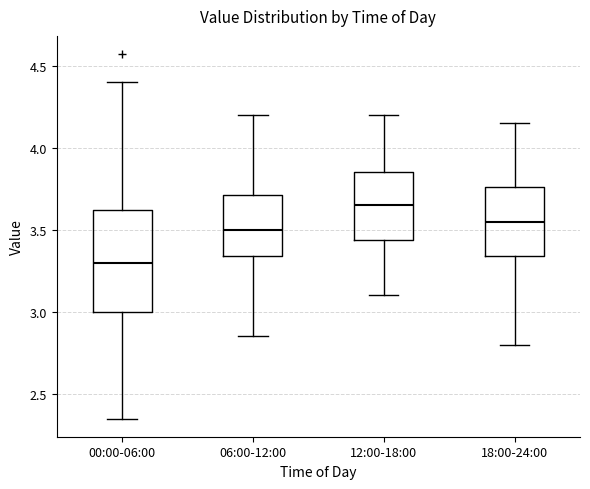

Reading left to right, read every box against the y-axis: the position of its median line, the range the box covers, and the ends of its whiskers. The values are not printed on the chart, so give them approximately, as read against the axis.

00:00-06:00: median 3.30, box 3.00 to 3.60, whiskers 2.35 to 4.40
06:00-12:00: median 3.50, box 3.35 to 3.70, whiskers 2.85 to 4.20
12:00-18:00: median 3.65, box 3.45 to 3.85, whiskers 3.10 to 4.20
18:00-24:00: median 3.55, box 3.35 to 3.75, whiskers 2.80 to 4.15